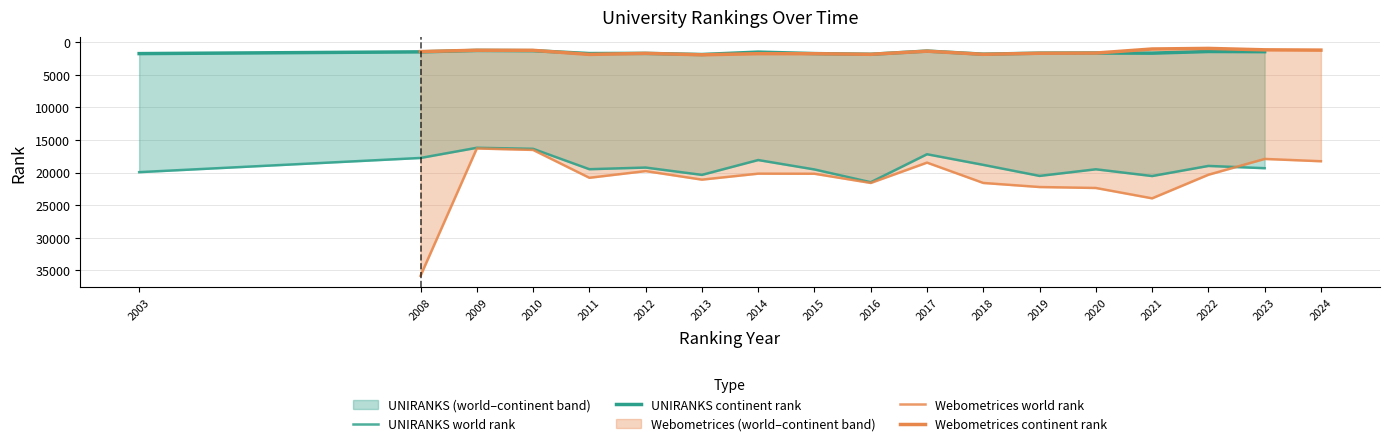

Between which two adjacent categories do Webometrices continent rank and UNIRANKS continent rank first intersect?

2009 and 2010